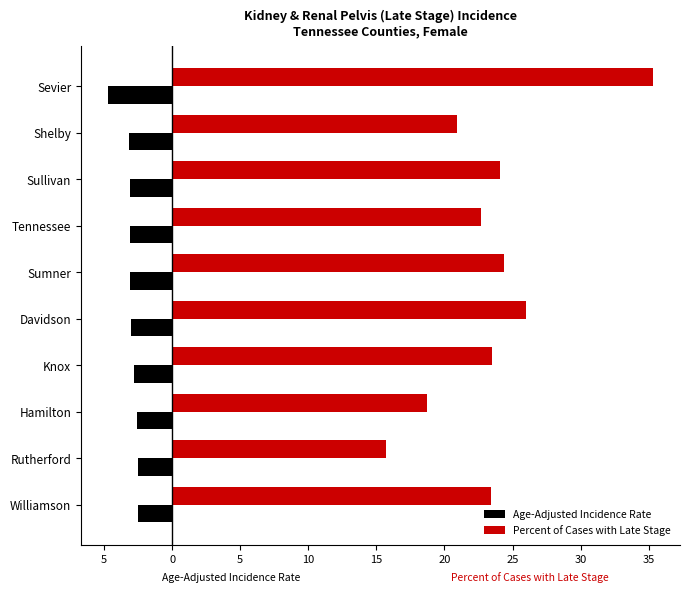

What are all the series names shown in the legend?

Age-Adjusted Incidence Rate, Percent of Cases with Late Stage